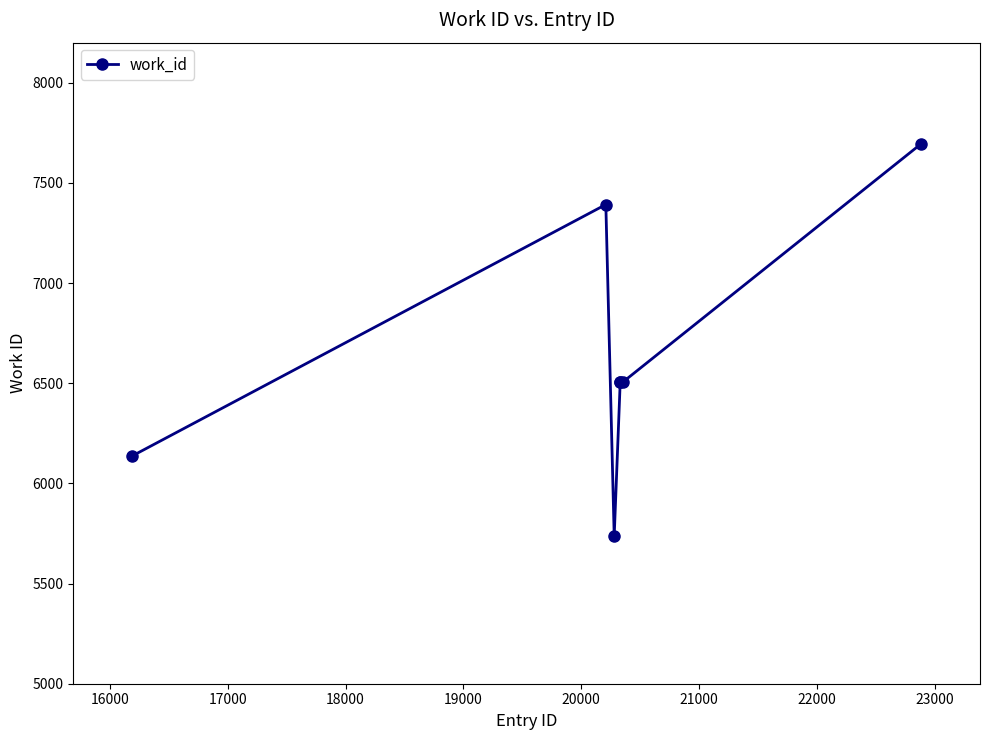

What is the maximum value shown in the chart?

7695